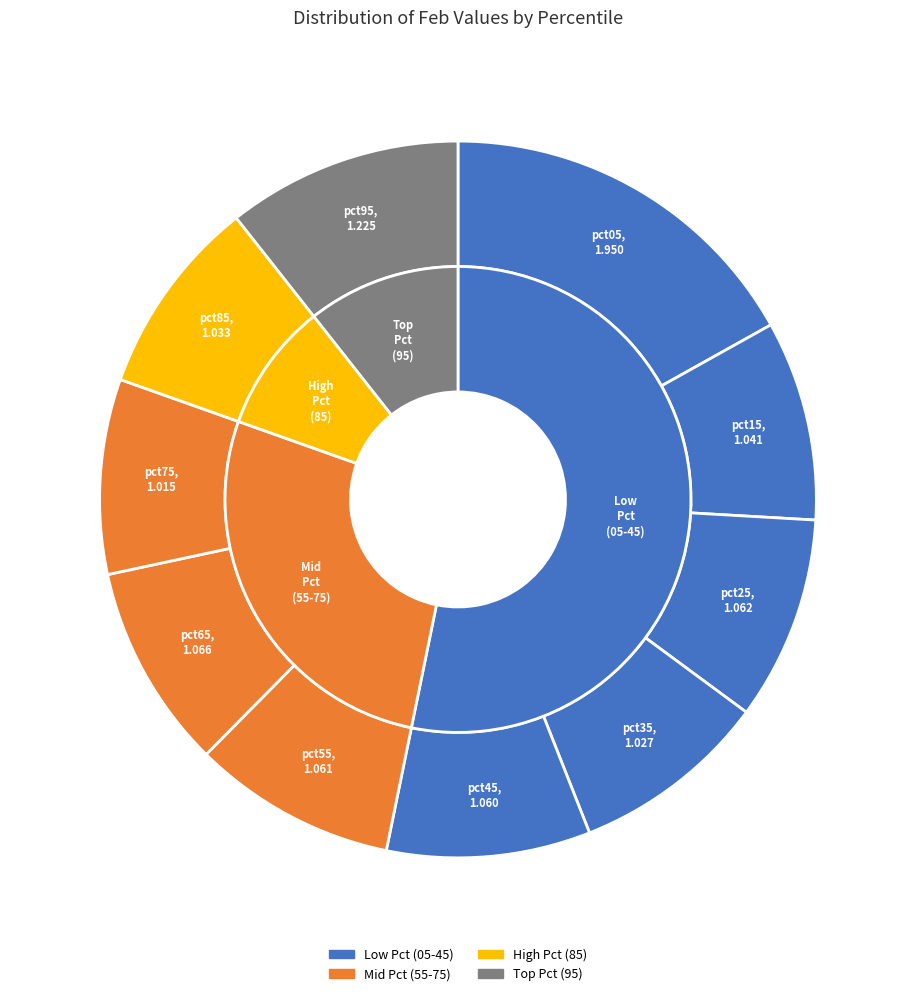

To the nearest percent, what portion does pct45 represent?

9%